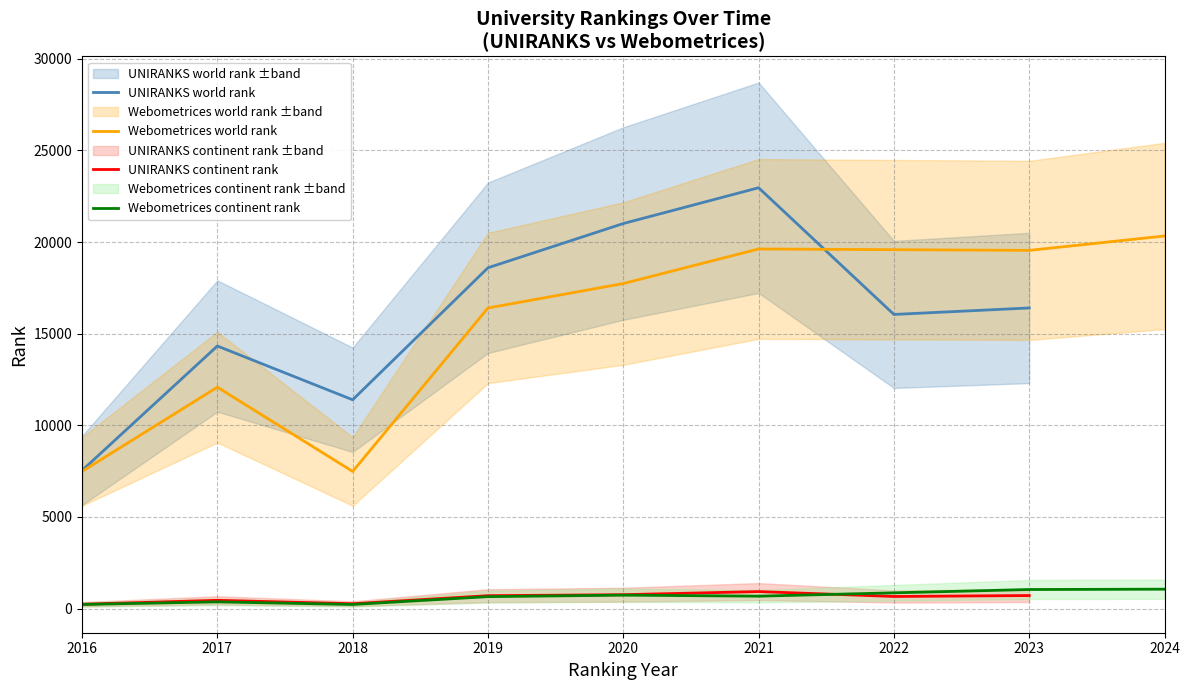

Is it true that UNIRANKS continent rank equals 157 at 2020?

False